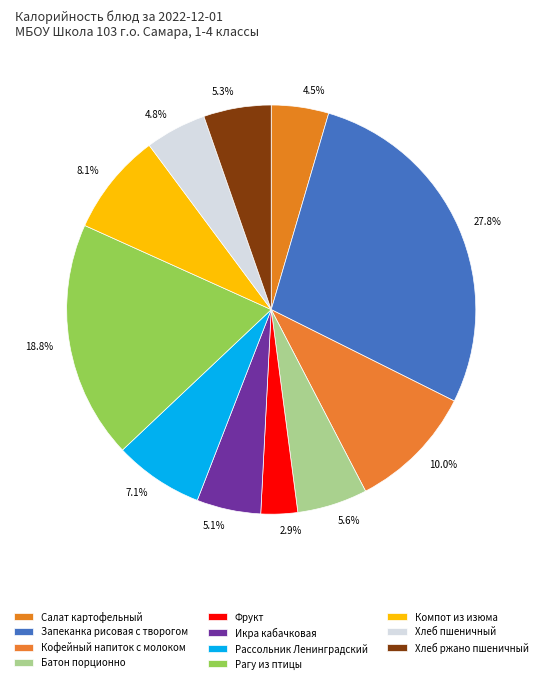

Which category has the biggest portion of the pie?

Запеканка рисовая с творогом